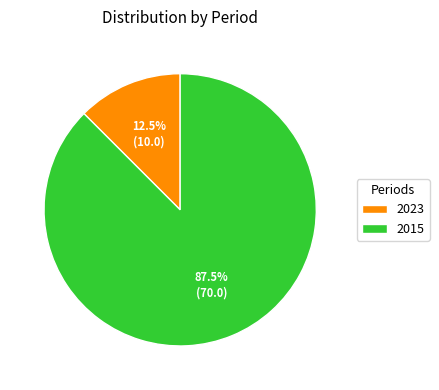

Which category has the smallest portion of the pie?

2023